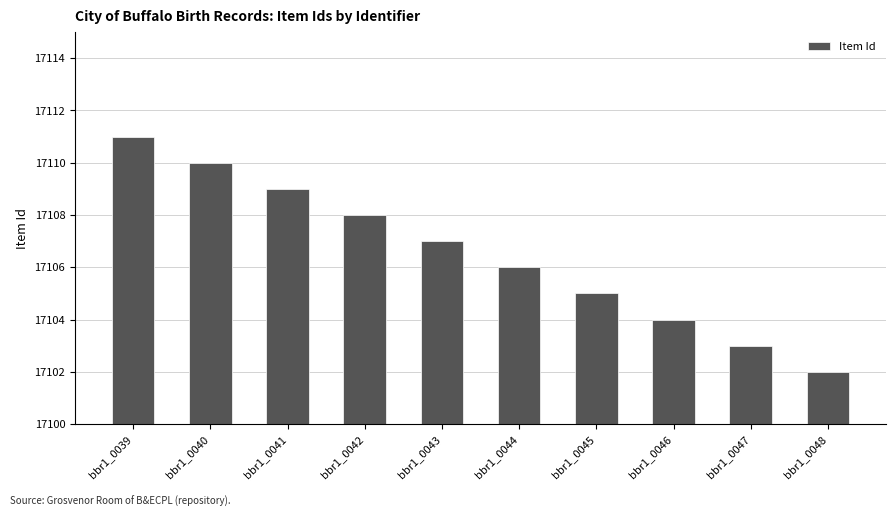

Reading left to right, list all the values displayed in this chart.

bbr1_0039=17111	bbr1_0040=17110	bbr1_0041=17109	bbr1_0042=17108	bbr1_0043=17107	bbr1_0044=17106	bbr1_0045=17105	bbr1_0046=17104	bbr1_0047=17103	bbr1_0048=17102